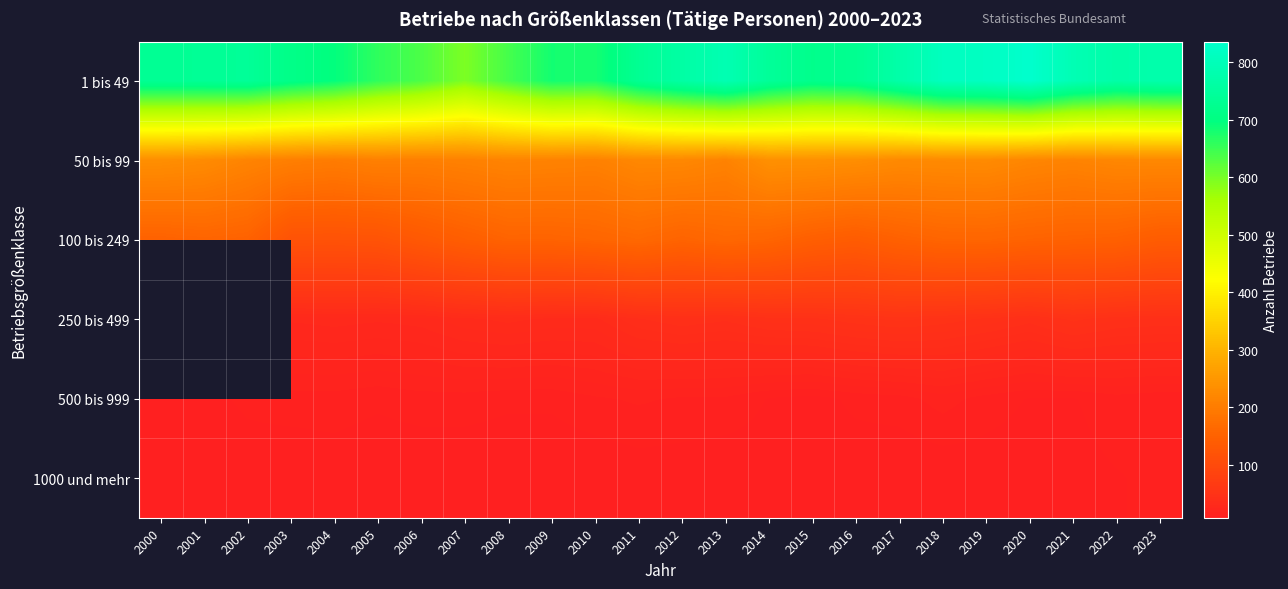

Which category has the highest value in the 1 bis 49 series?

2020